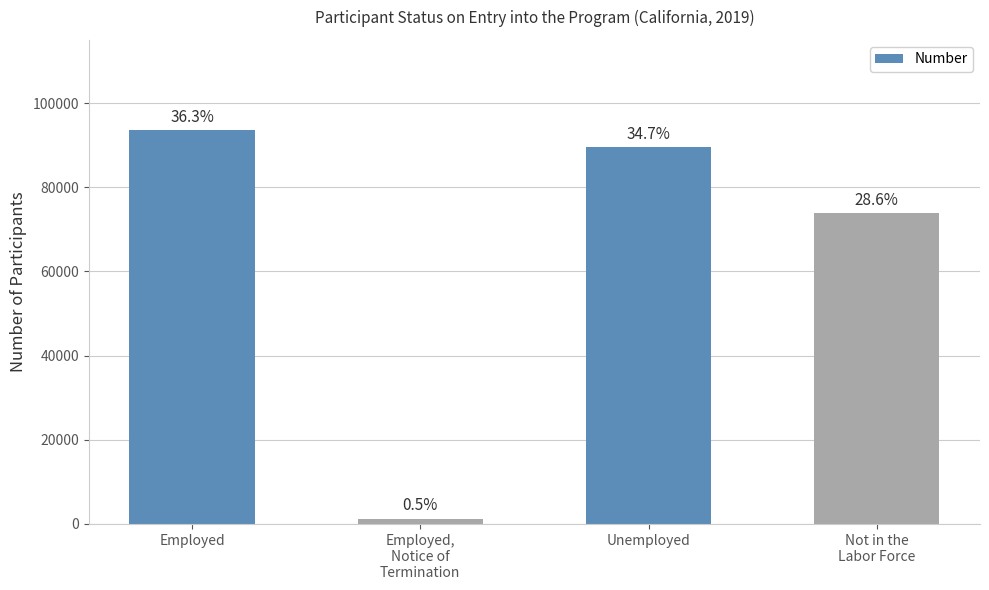

At which category does the chart reach its minimum across all series?

Employed,
Notice of
Termination